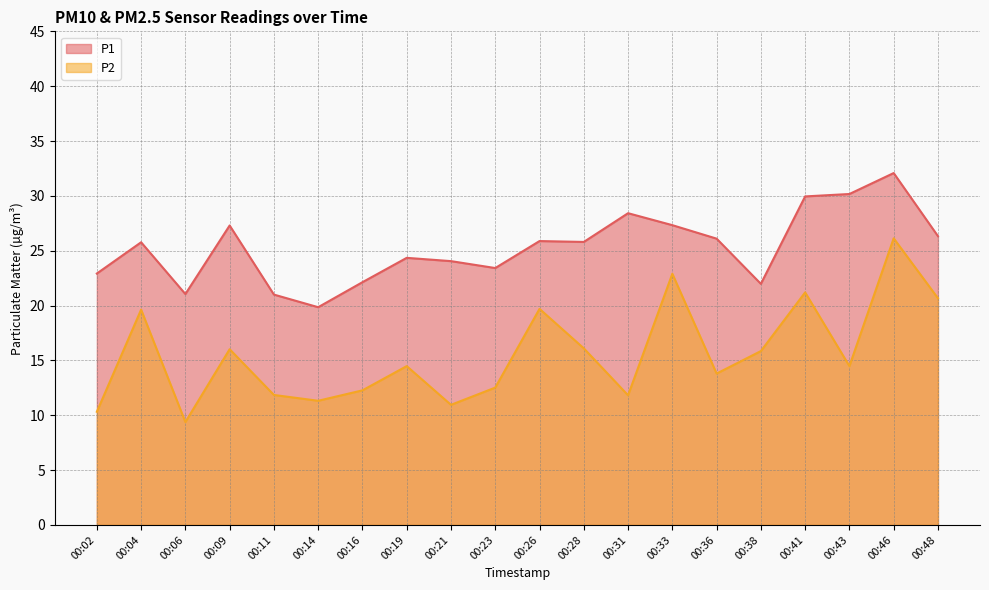

Where does the P1 series first go above 25?

00:04